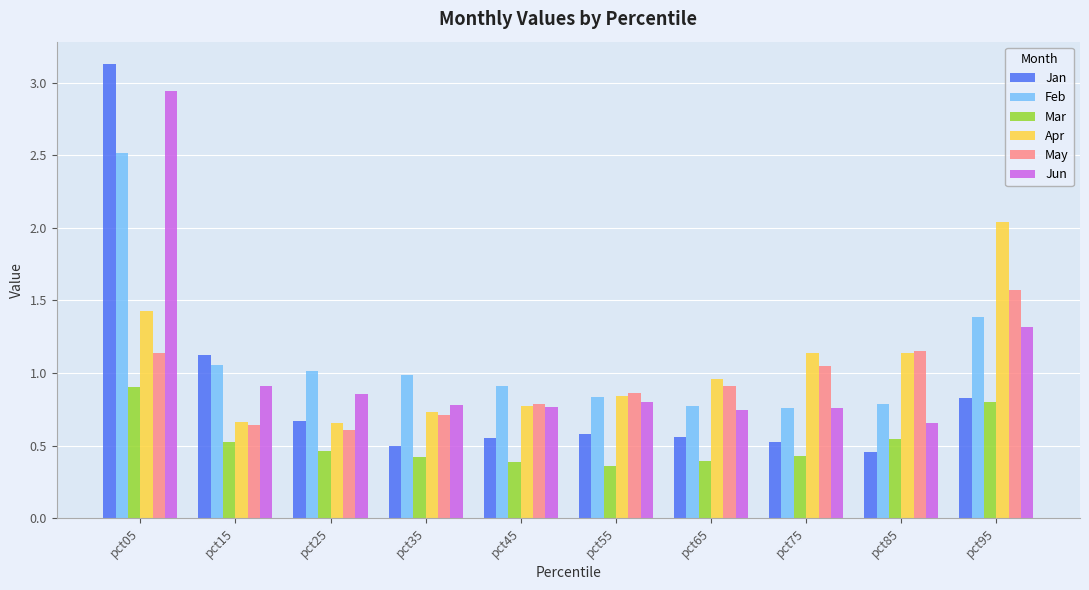

The May series shows 0.4 at pct15. True or false?

False